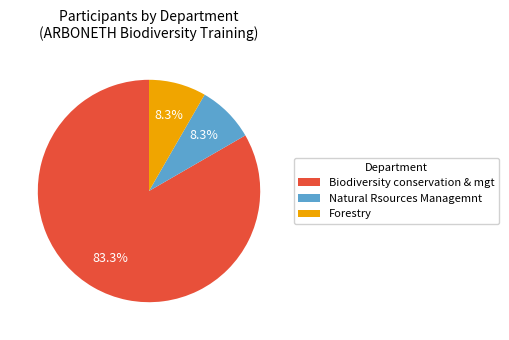

Which has a higher value, Forestry or Biodiversity conservation & mgt?

Biodiversity conservation & mgt